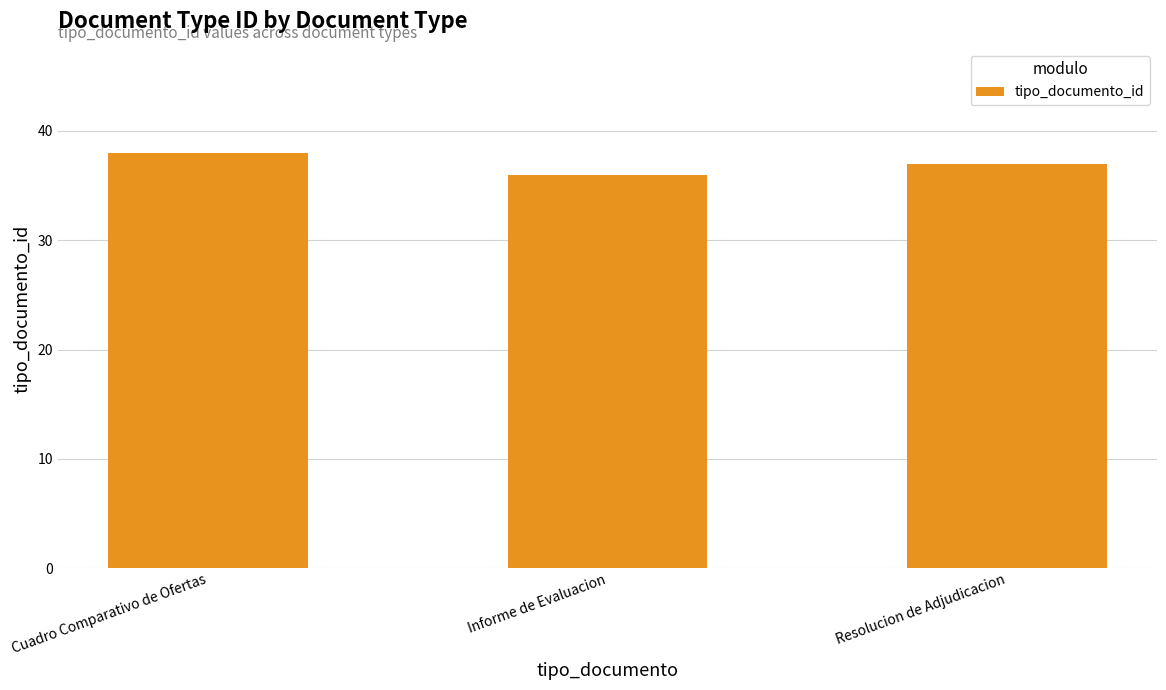

Reading left to right, transcribe all the data shown in this chart.

Cuadro Comparativo de Ofertas=38	Informe de Evaluacion=36	Resolucion de Adjudicacion=37